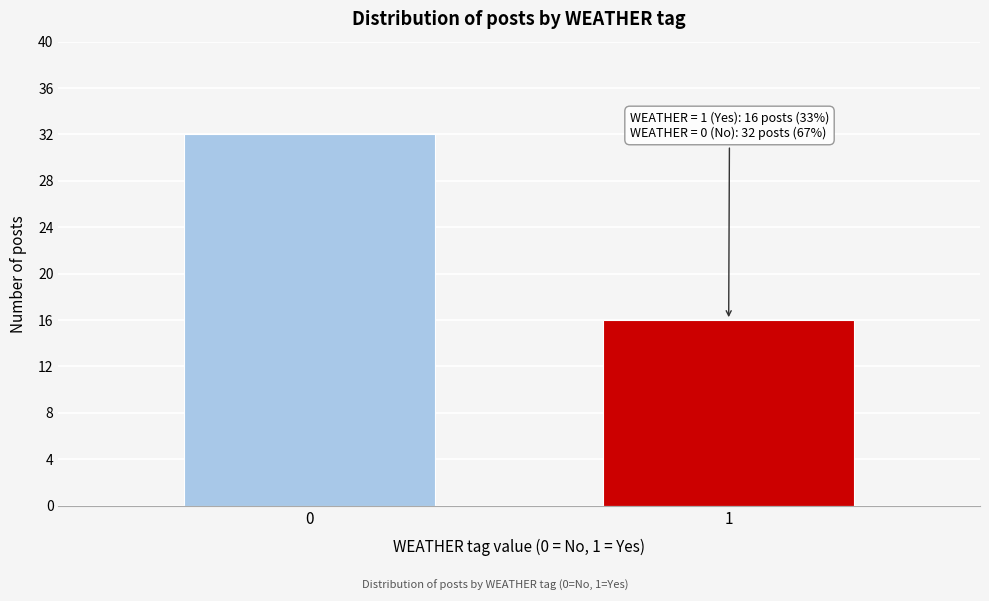

Reading left to right, list all the values displayed in this chart.

0=32	1=16